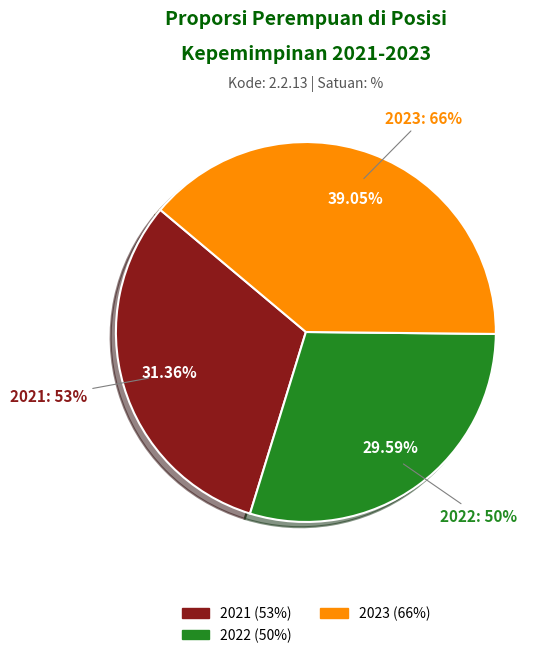

Which slice is the largest?

2023